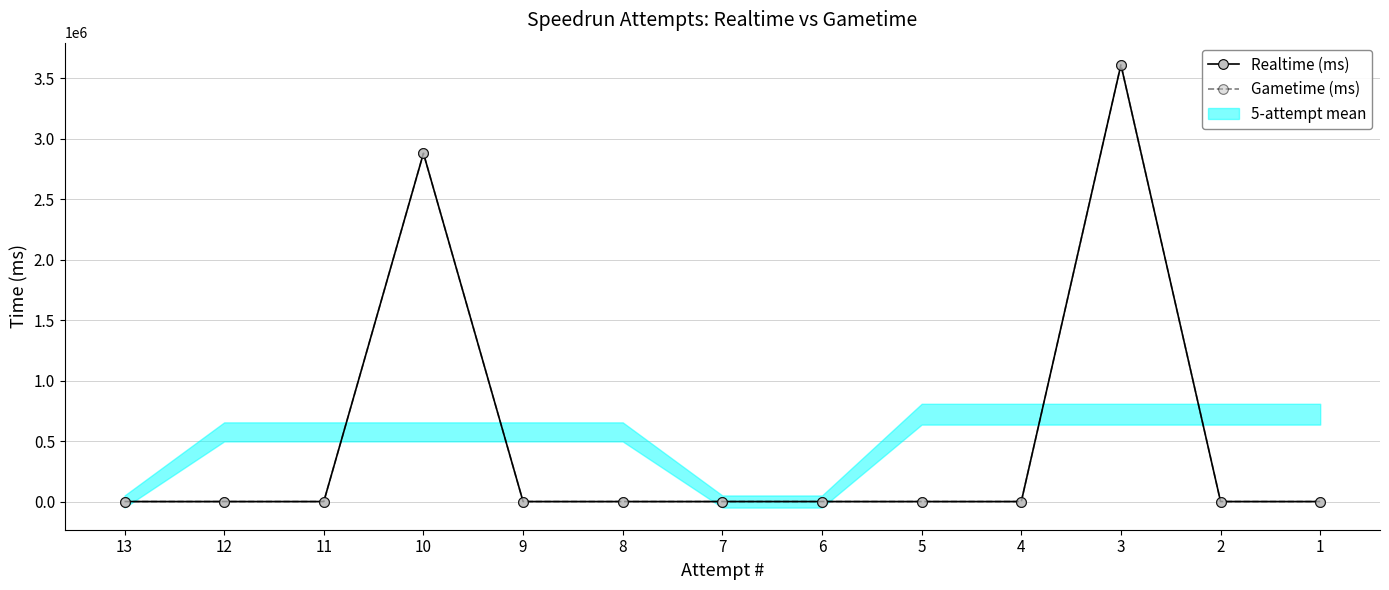

Is the value of Realtime (ms) at 5 greater than the value of Gametime (ms) at 8?

No